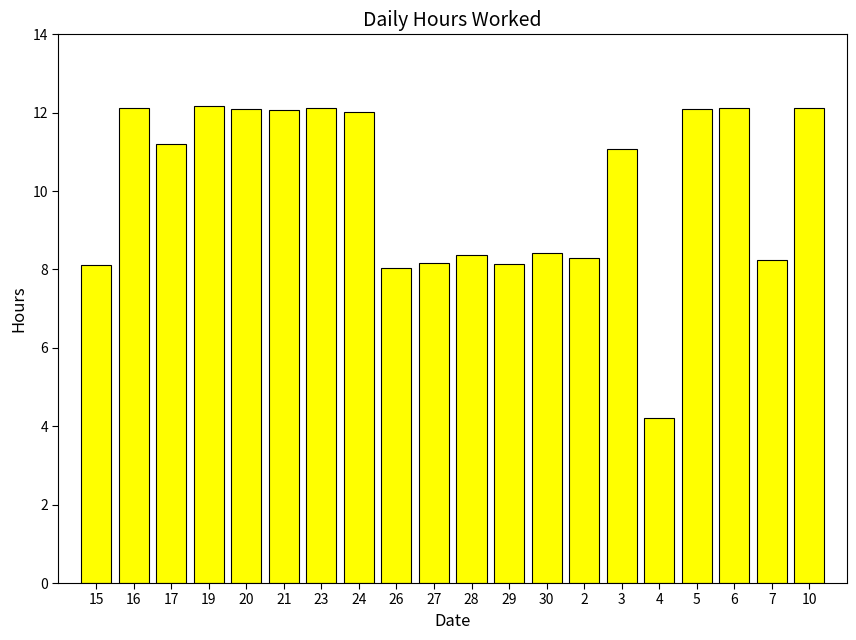

What is the difference between the values at 6 and 17?

0.9